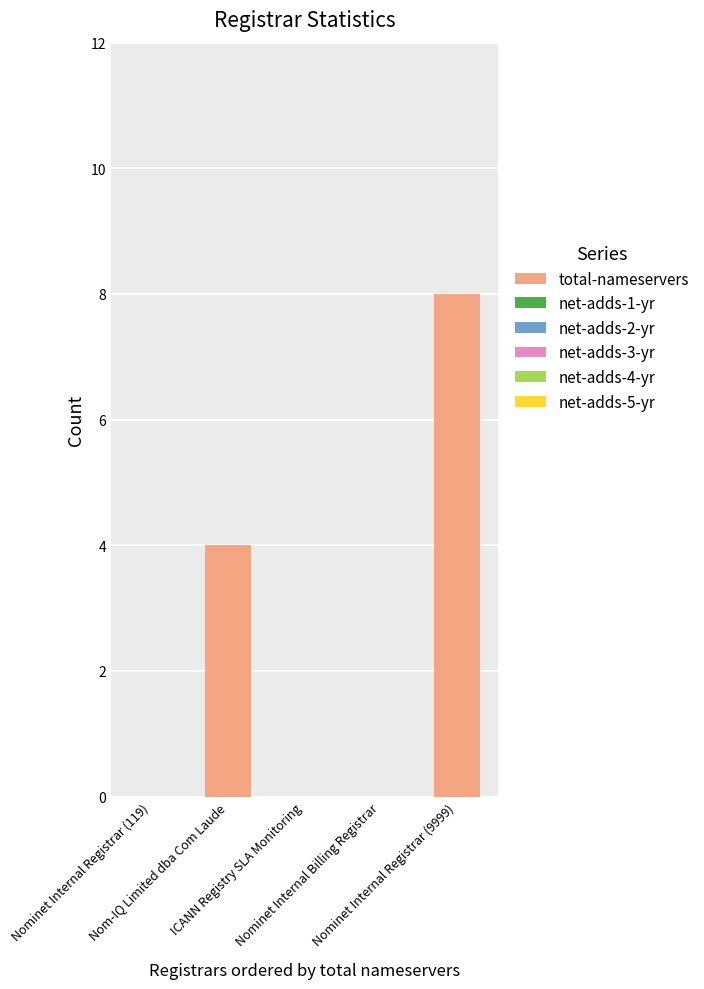

What is the greatest value displayed?

8